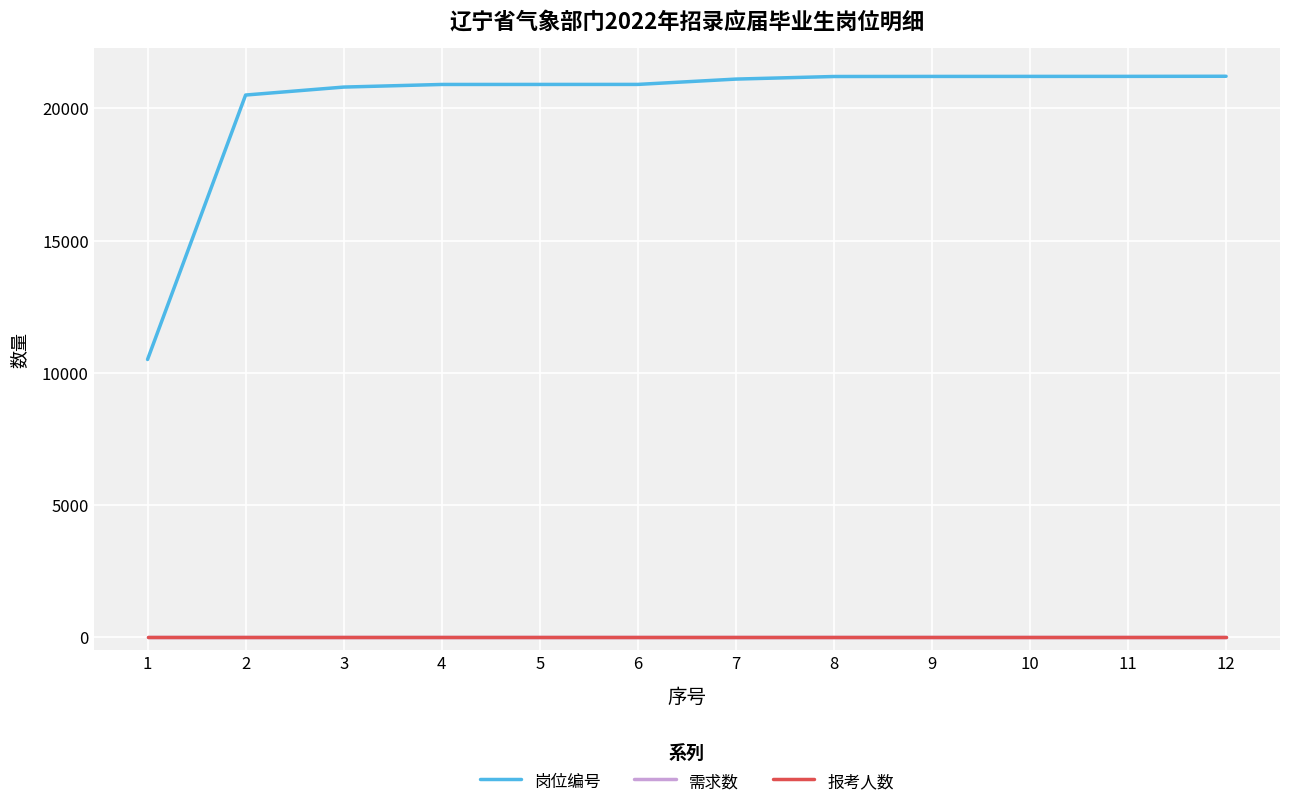

What are all the series names shown in the legend?

岗位编号, 需求数, 报考人数